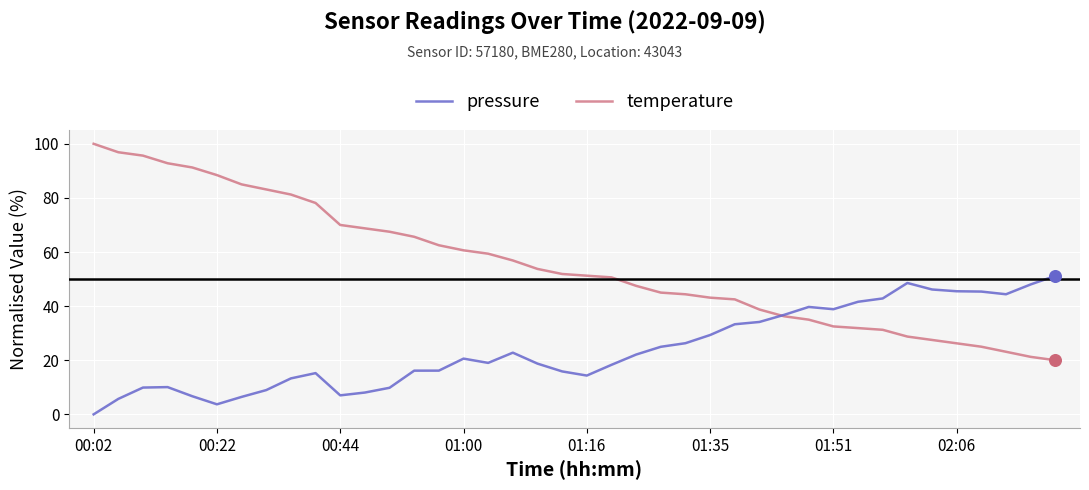

Which series has the largest total across all categories?

temperature